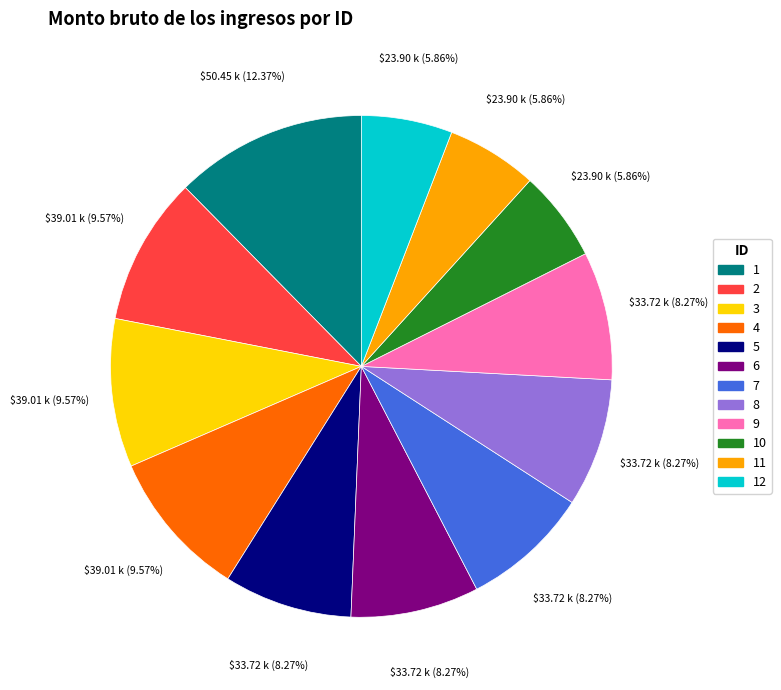

Is there any slice that represents more than half of the pie?

No